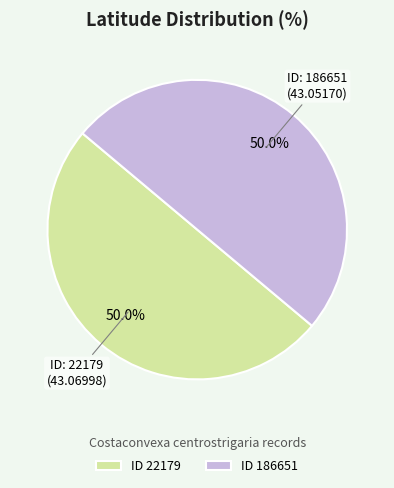

What is the total percentage of ID 22179 and ID 186651?

100.0%